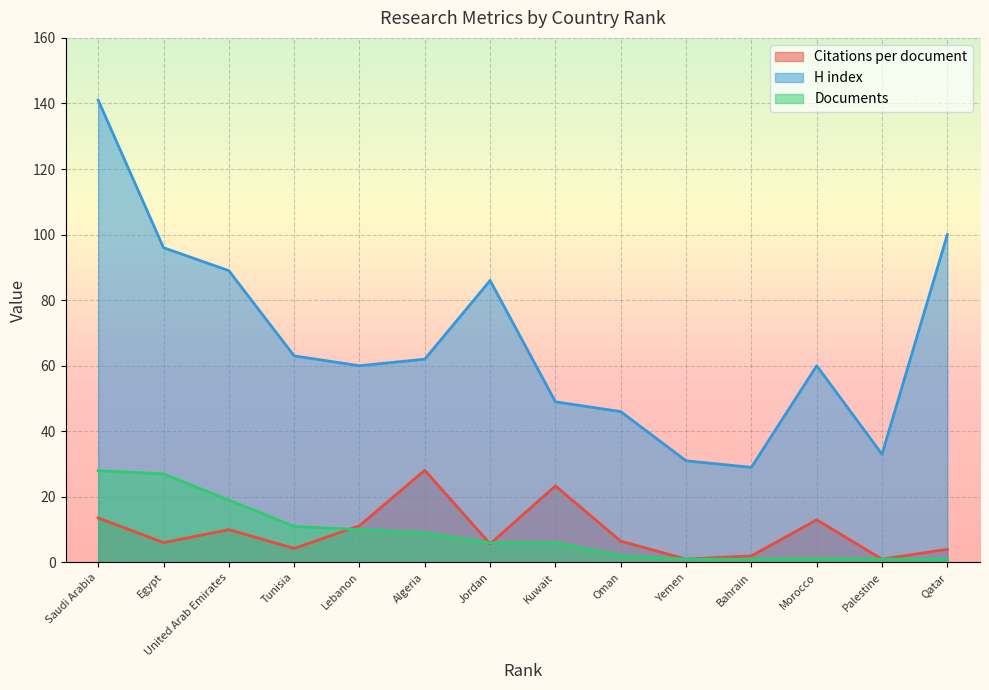

How many lines are shown in the chart?

3